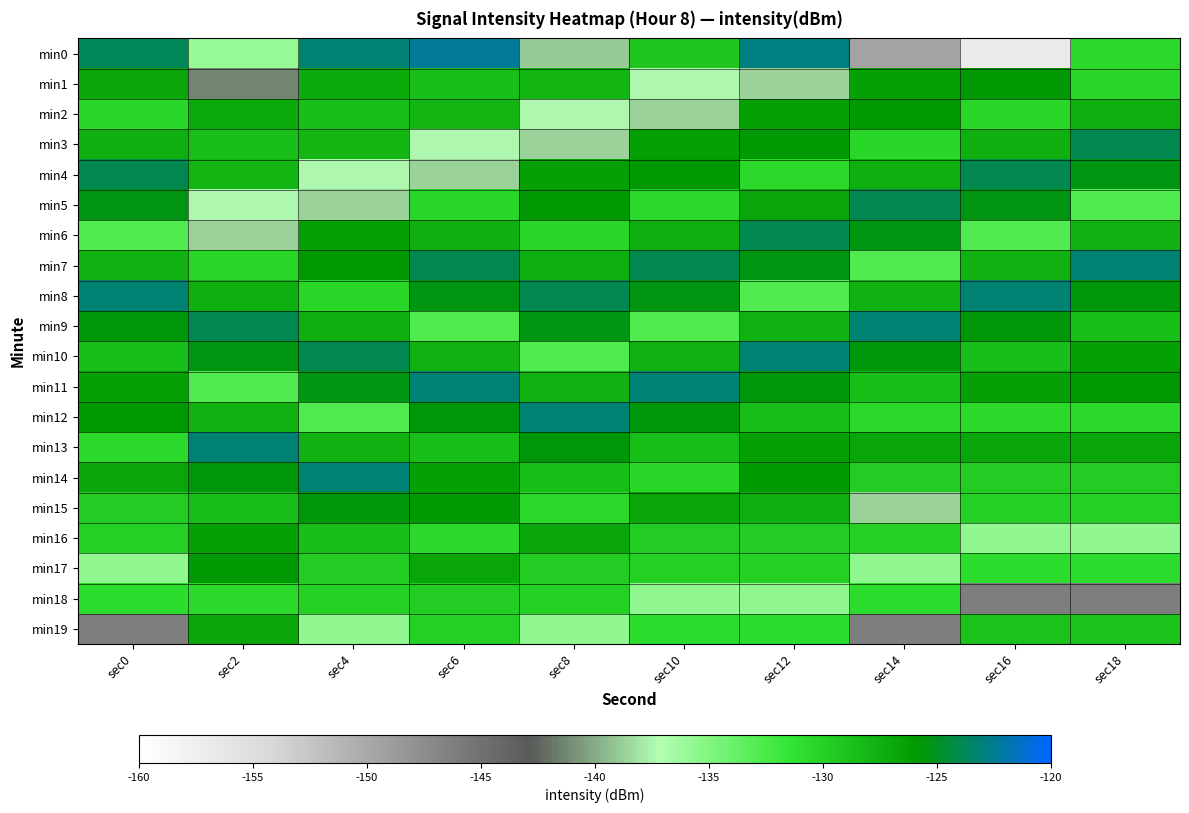

Reading left to right, what are all the values shown in this chart?

min0: sec0=-123.9	sec2=-135.9	sec4=-123.2	sec6=-122.4	sec8=-139.0	sec10=-129.1	sec12=-122.9	sec14=-149.5	sec16=-156.8	sec18=-130.5
min1: sec0=-127.0	sec2=-141.3	sec4=-127.1	sec6=-128.7	sec8=-127.9	sec10=-137.4	sec12=-138.6	sec14=-126.3	sec16=-125.7	sec18=-130.3
min2: sec0=-130.3	sec2=-127.1	sec4=-128.7	sec6=-127.9	sec8=-137.4	sec10=-138.6	sec12=-126.3	sec14=-125.7	sec16=-130.3	sec18=-127.5
min3: sec0=-127.5	sec2=-128.7	sec4=-127.9	sec6=-137.4	sec8=-138.6	sec10=-126.3	sec12=-125.7	sec14=-130.3	sec16=-127.5	sec18=-123.9
min4: sec0=-123.9	sec2=-127.9	sec4=-137.4	sec6=-138.6	sec8=-126.3	sec10=-125.7	sec12=-130.5	sec14=-127.5	sec16=-123.9	sec18=-125.3
min5: sec0=-125.3	sec2=-137.4	sec4=-138.6	sec6=-130.3	sec8=-125.7	sec10=-130.5	sec12=-126.8	sec14=-123.9	sec16=-125.3	sec18=-132.7
min6: sec0=-132.7	sec2=-138.6	sec4=-126.3	sec6=-127.5	sec8=-130.3	sec10=-127.5	sec12=-123.9	sec14=-125.3	sec16=-132.7	sec18=-127.6
min7: sec0=-127.6	sec2=-130.3	sec4=-125.7	sec6=-123.9	sec8=-127.5	sec10=-123.9	sec12=-125.3	sec14=-132.7	sec16=-127.6	sec18=-123.3
min8: sec0=-123.3	sec2=-127.5	sec4=-130.3	sec6=-125.3	sec8=-123.9	sec10=-125.3	sec12=-132.7	sec14=-127.6	sec16=-123.3	sec18=-125.5
min9: sec0=-125.5	sec2=-123.9	sec4=-127.5	sec6=-132.7	sec8=-125.3	sec10=-132.7	sec12=-127.6	sec14=-123.3	sec16=-125.5	sec18=-128.7
min10: sec0=-128.7	sec2=-125.3	sec4=-123.9	sec6=-127.6	sec8=-132.7	sec10=-127.6	sec12=-123.3	sec14=-125.5	sec16=-128.7	sec18=-126.3
min11: sec0=-126.3	sec2=-132.7	sec4=-125.3	sec6=-123.3	sec8=-127.6	sec10=-123.3	sec12=-125.5	sec14=-128.7	sec16=-126.3	sec18=-125.7
min12: sec0=-125.7	sec2=-127.6	sec4=-132.7	sec6=-125.5	sec8=-123.3	sec10=-125.5	sec12=-128.7	sec14=-130.5	sec16=-130.5	sec18=-130.5
min13: sec0=-130.5	sec2=-123.3	sec4=-127.6	sec6=-128.7	sec8=-125.5	sec10=-128.7	sec12=-126.3	sec14=-126.8	sec16=-126.8	sec18=-126.8
min14: sec0=-126.8	sec2=-125.5	sec4=-123.3	sec6=-126.3	sec8=-128.7	sec10=-130.3	sec12=-125.7	sec14=-129.6	sec16=-129.6	sec18=-129.6
min15: sec0=-129.6	sec2=-128.7	sec4=-125.5	sec6=-125.7	sec8=-130.5	sec10=-126.8	sec12=-127.5	sec14=-138.6	sec16=-129.8	sec18=-129.8
min16: sec0=-129.8	sec2=-126.3	sec4=-128.7	sec6=-130.5	sec8=-126.8	sec10=-129.6	sec12=-129.6	sec14=-129.8	sec16=-135.7	sec18=-135.7
min17: sec0=-135.7	sec2=-125.7	sec4=-129.6	sec6=-126.8	sec8=-129.6	sec10=-129.8	sec12=-129.8	sec14=-135.7	sec16=-130.8	sec18=-130.8
min18: sec0=-130.8	sec2=-130.5	sec4=-129.8	sec6=-129.6	sec8=-129.8	sec10=-135.7	sec12=-135.7	sec14=-130.8	sec16=-146.2	sec18=-146.2
min19: sec0=-146.2	sec2=-126.8	sec4=-135.7	sec6=-129.8	sec8=-135.7	sec10=-130.8	sec12=-130.8	sec14=-146.2	sec16=-128.9	sec18=-128.9